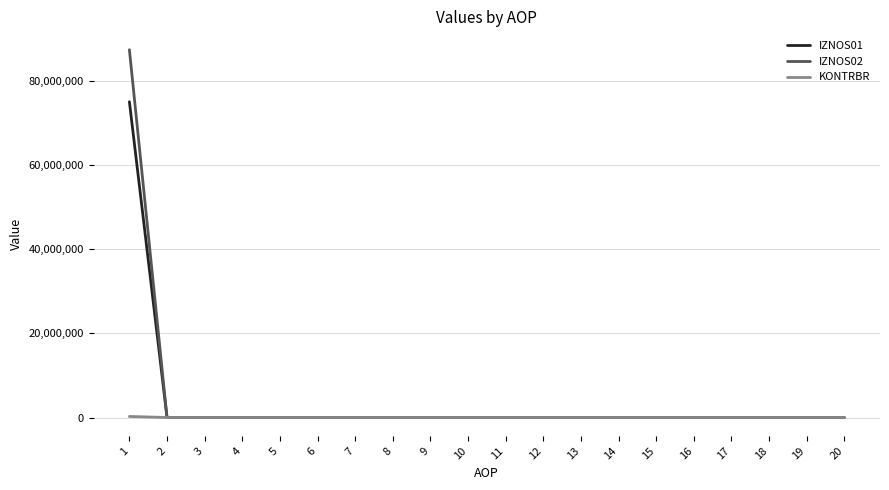

Does the chart have visible grid lines?

Yes